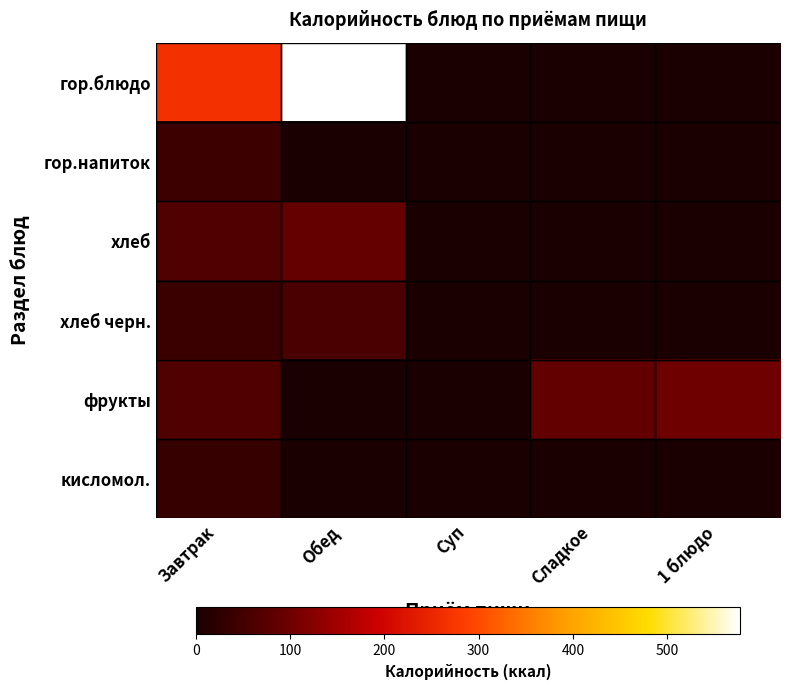

Reading left to right, transcribe all the data shown in this chart.

гор.блюдо: Завтрак=265.4	Обед=577.6	Суп=0.0	Сладкое=0.0	1 блюдо=0.0
гор.напиток: Завтрак=41.9	Обед=0.0	Суп=0.0	Сладкое=0.0	1 блюдо=0.0
хлеб: Завтрак=67.6	Обед=90.1	Суп=0.0	Сладкое=0.0	1 блюдо=0.0
хлеб черн.: Завтрак=40.3	Обед=60.5	Суп=0.0	Сладкое=0.0	1 блюдо=0.0
фрукты: Завтрак=66.6	Обед=0.0	Суп=0.0	Сладкое=86.4	1 блюдо=100.7
кисломол.: Завтрак=35.3	Обед=0.0	Суп=0.0	Сладкое=0.0	1 блюдо=0.0